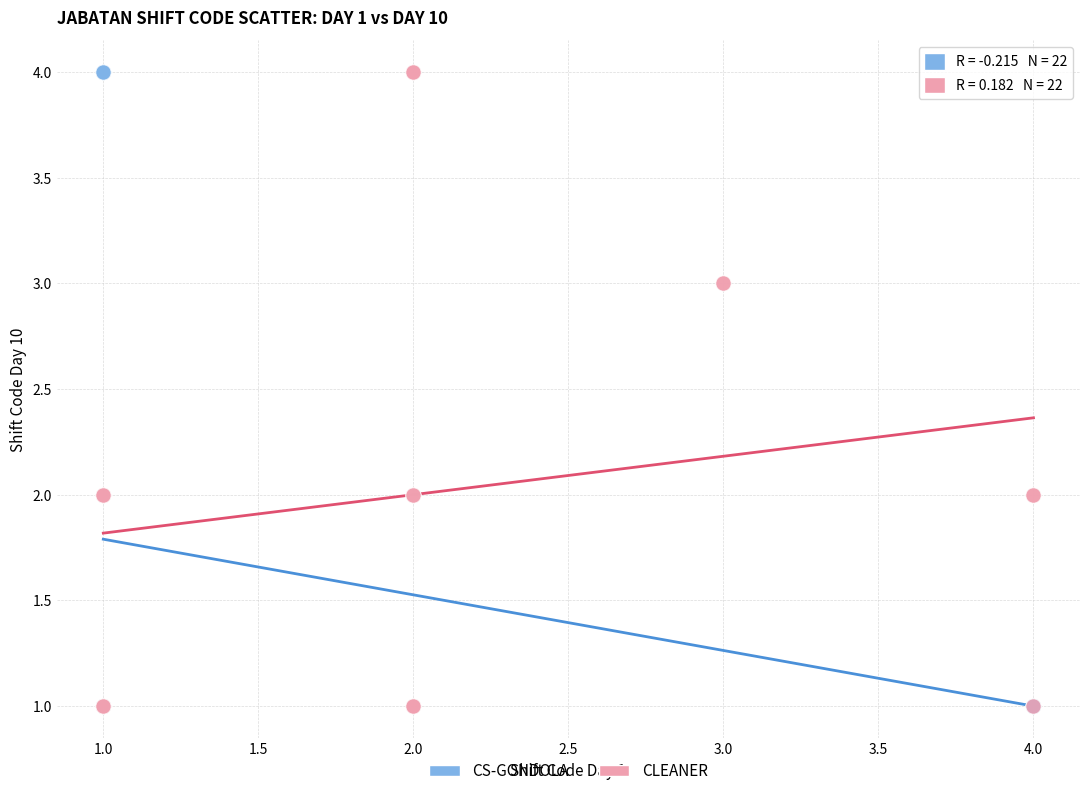

What are all the series names shown in the legend?

CS-GONDOLA, CLEANER